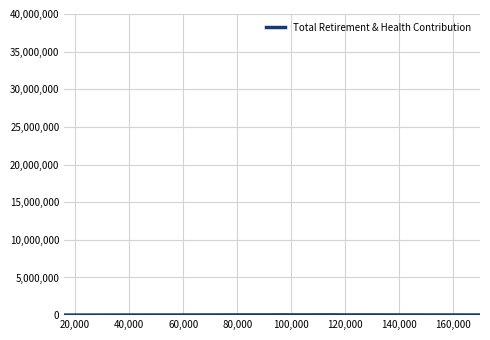

How many distinct data groups are displayed?

1